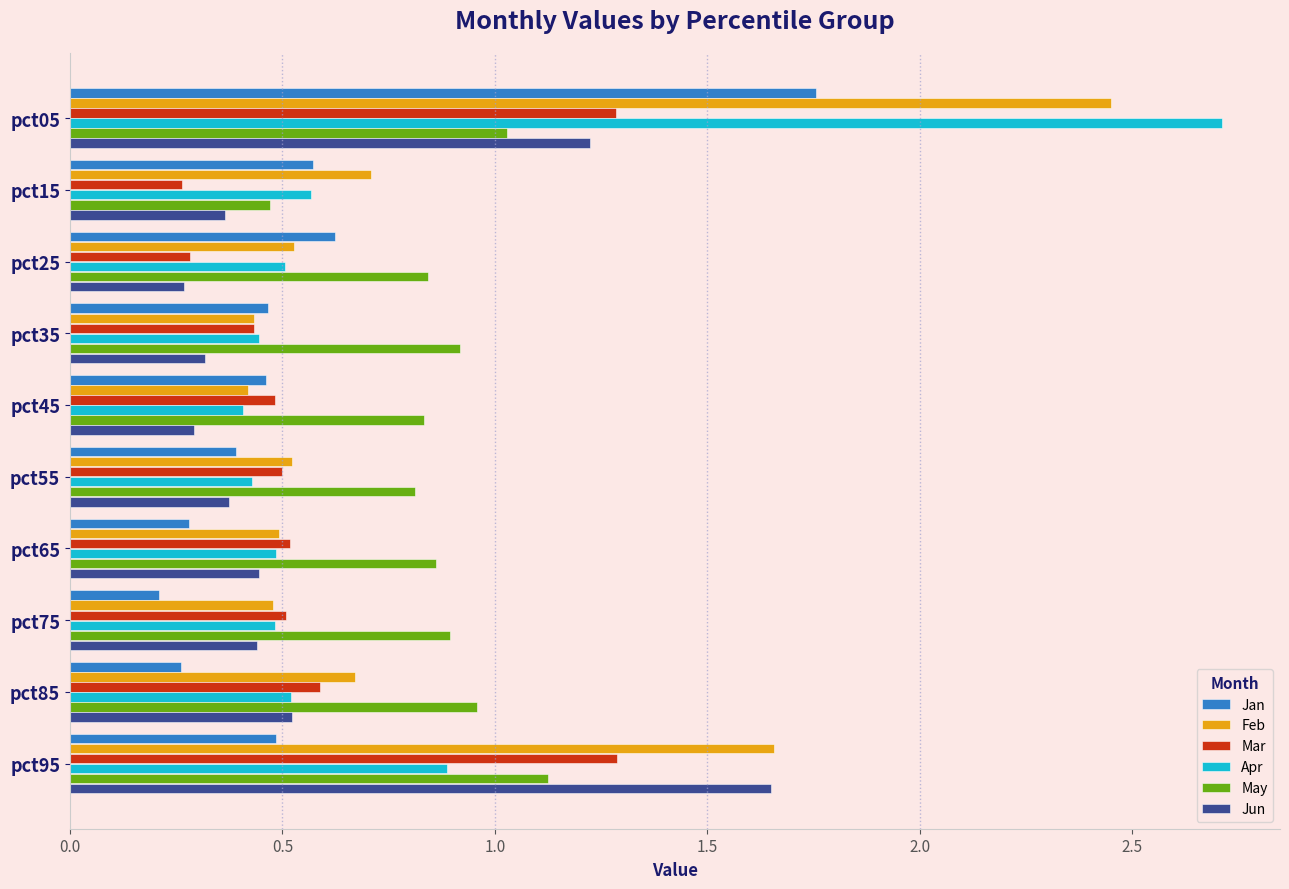

What is the sum of all Apr values?

7.4